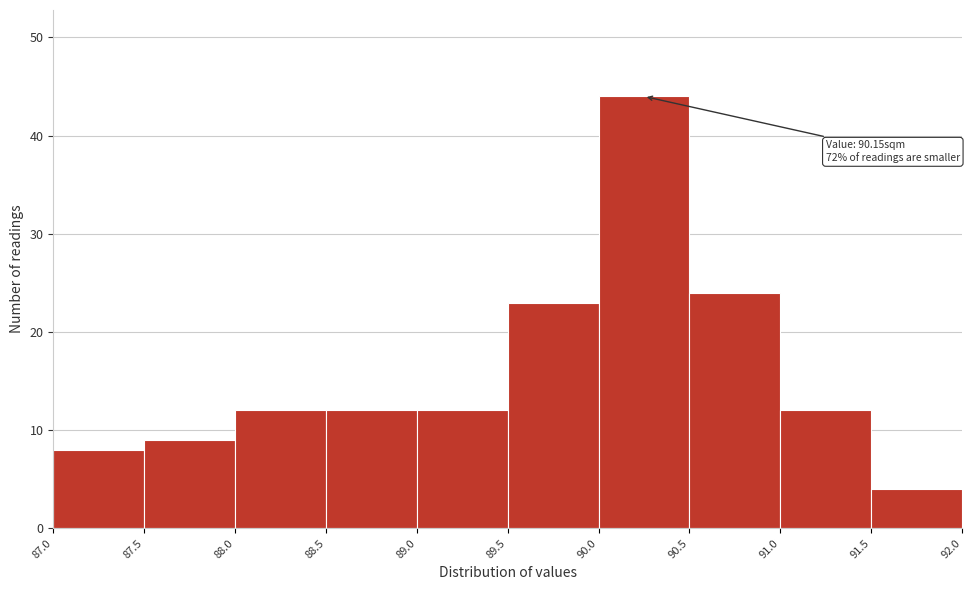

Over which range of the x-axis is the bar tallest?

90.0 to 90.5